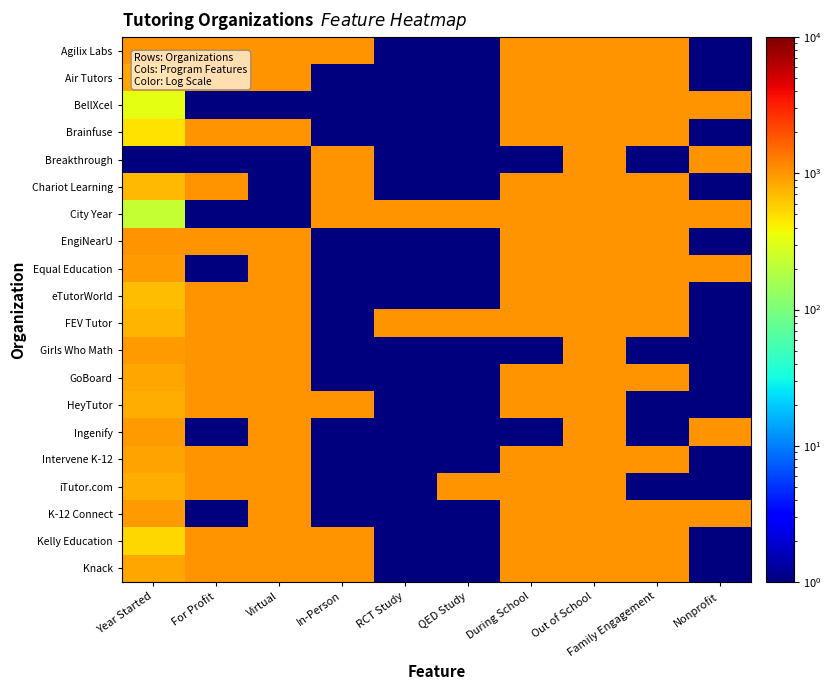

Reading left to right, what are all the values shown in this chart?

Agilix Labs: Year Started=1001.0	For Profit=1001.0	Virtual=1001.0	In-Person=1001.0	RCT Study=1.0	QED Study=1.0	During School=1001.0	Out of School=1001.0	Family Engagement=1001.0	Nonprofit=1.0
Air Tutors: Year Started=864.6	For Profit=1001.0	Virtual=1001.0	In-Person=1.0	RCT Study=1.0	QED Study=1.0	During School=1001.0	Out of School=1001.0	Family Engagement=1001.0	Nonprofit=1.0
BellXcel: Year Started=319.2	For Profit=1.0	Virtual=1.0	In-Person=1.0	RCT Study=1.0	QED Study=1.0	During School=1001.0	Out of School=1001.0	Family Engagement=1001.0	Nonprofit=1001.0
Brainfuse: Year Started=478.3	For Profit=1001.0	Virtual=1001.0	In-Person=1.0	RCT Study=1.0	QED Study=1.0	During School=1001.0	Out of School=1001.0	Family Engagement=1001.0	Nonprofit=1.0
Breakthrough: Year Started=1.0	For Profit=1.0	Virtual=1.0	In-Person=1001.0	RCT Study=1.0	QED Study=1.0	During School=1.0	Out of School=1001.0	Family Engagement=1.0	Nonprofit=1001.0
Chariot Learning: Year Started=705.5	For Profit=1001.0	Virtual=1.0	In-Person=1001.0	RCT Study=1.0	QED Study=1.0	During School=1001.0	Out of School=1001.0	Family Engagement=1001.0	Nonprofit=1.0
City Year: Year Started=228.3	For Profit=1.0	Virtual=1.0	In-Person=1001.0	RCT Study=1001.0	QED Study=1001.0	During School=1001.0	Out of School=1001.0	Family Engagement=1001.0	Nonprofit=1001.0
EngiNearU: Year Started=1001.0	For Profit=1001.0	Virtual=1001.0	In-Person=1.0	RCT Study=1.0	QED Study=1.0	During School=1001.0	Out of School=1001.0	Family Engagement=1001.0	Nonprofit=1.0
Equal Education: Year Started=932.8	For Profit=1.0	Virtual=1001.0	In-Person=1.0	RCT Study=1.0	QED Study=1.0	During School=1001.0	Out of School=1001.0	Family Engagement=1001.0	Nonprofit=1001.0
eTutorWorld: Year Started=682.8	For Profit=1001.0	Virtual=1001.0	In-Person=1.0	RCT Study=1.0	QED Study=1.0	During School=1001.0	Out of School=1001.0	Family Engagement=1001.0	Nonprofit=1.0
FEV Tutor: Year Started=728.3	For Profit=1001.0	Virtual=1001.0	In-Person=1.0	RCT Study=1001.0	QED Study=1001.0	During School=1001.0	Out of School=1001.0	Family Engagement=1001.0	Nonprofit=1.0
Girls Who Math: Year Started=932.8	For Profit=1001.0	Virtual=1001.0	In-Person=1.0	RCT Study=1.0	QED Study=1.0	During School=1.0	Out of School=1001.0	Family Engagement=1.0	Nonprofit=1.0
GoBoard: Year Started=841.9	For Profit=1001.0	Virtual=1001.0	In-Person=1.0	RCT Study=1.0	QED Study=1.0	During School=1001.0	Out of School=1001.0	Family Engagement=1001.0	Nonprofit=1.0
HeyTutor: Year Started=796.5	For Profit=1001.0	Virtual=1001.0	In-Person=1001.0	RCT Study=1.0	QED Study=1.0	During School=1001.0	Out of School=1001.0	Family Engagement=1.0	Nonprofit=1.0
Ingenify: Year Started=955.5	For Profit=1.0	Virtual=1001.0	In-Person=1.0	RCT Study=1.0	QED Study=1.0	During School=1.0	Out of School=1001.0	Family Engagement=1.0	Nonprofit=1001.0
Intervene K-12: Year Started=887.4	For Profit=1001.0	Virtual=1001.0	In-Person=1.0	RCT Study=1.0	QED Study=1.0	During School=1001.0	Out of School=1001.0	Family Engagement=1001.0	Nonprofit=1.0
iTutor.com: Year Started=796.5	For Profit=1001.0	Virtual=1001.0	In-Person=1.0	RCT Study=1.0	QED Study=1001.0	During School=1001.0	Out of School=1001.0	Family Engagement=1.0	Nonprofit=1.0
K-12 Connect: Year Started=955.5	For Profit=1.0	Virtual=1001.0	In-Person=1.0	RCT Study=1.0	QED Study=1.0	During School=1001.0	Out of School=1001.0	Family Engagement=1001.0	Nonprofit=1001.0
Kelly Education: Year Started=523.7	For Profit=1001.0	Virtual=1001.0	In-Person=1001.0	RCT Study=1.0	QED Study=1.0	During School=1001.0	Out of School=1001.0	Family Engagement=1001.0	Nonprofit=1.0
Knack: Year Started=841.9	For Profit=1001.0	Virtual=1001.0	In-Person=1001.0	RCT Study=1.0	QED Study=1.0	During School=1001.0	Out of School=1001.0	Family Engagement=1001.0	Nonprofit=1.0